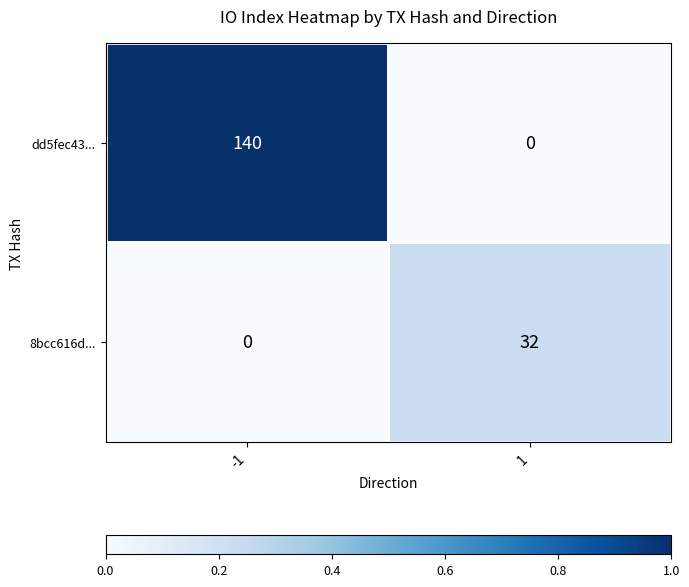

True or false: dd5fec43... has a value of 233 at -1.

False